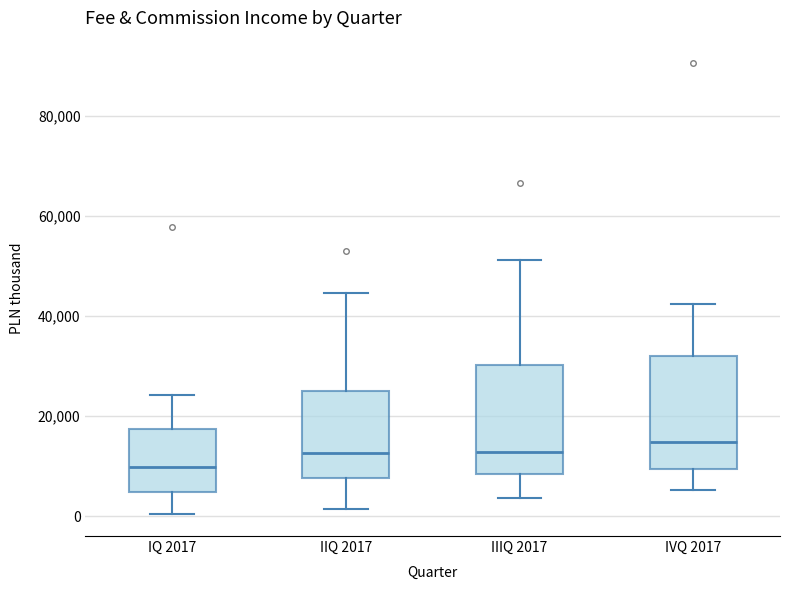

Reading left to right, transcribe this box plot: for each box, give where its median line is, the range the box spans, and where its two whiskers end, as read against the y-axis. The values are not printed on the chart, so give them approximately, as read against the axis.

IQ 2017: median 10000, box 4000 to 18000, whiskers 0 to 24000
IIQ 2017: median 12000, box 8000 to 26000, whiskers 2000 to 44000
IIIQ 2017: median 12000, box 8000 to 30000, whiskers 4000 to 52000
IVQ 2017: median 14000, box 10000 to 32000, whiskers 6000 to 42000